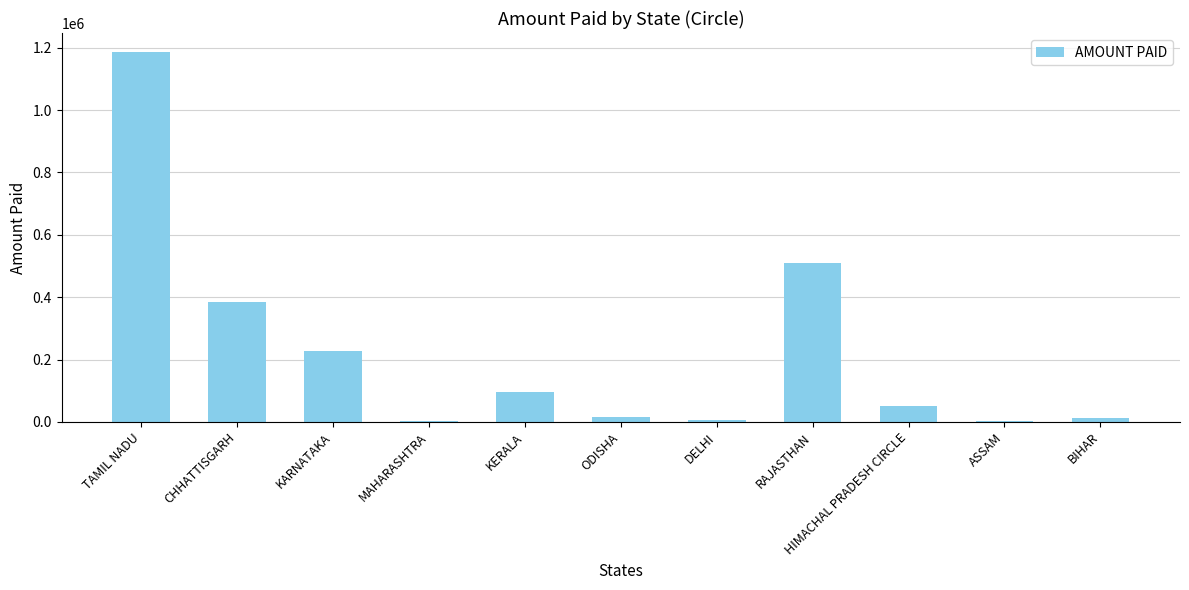

Is it true that the value at RAJASTHAN is 127432?

False